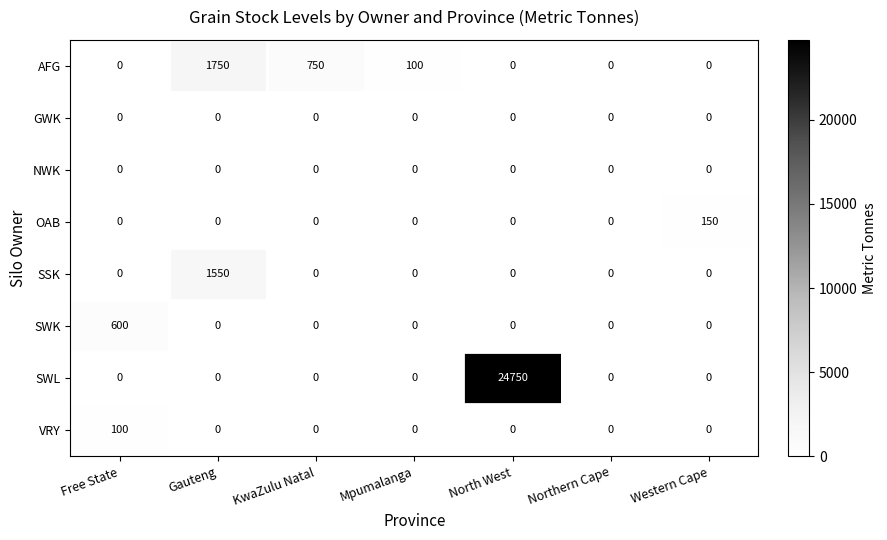

Which category has the highest value across all series?

North West